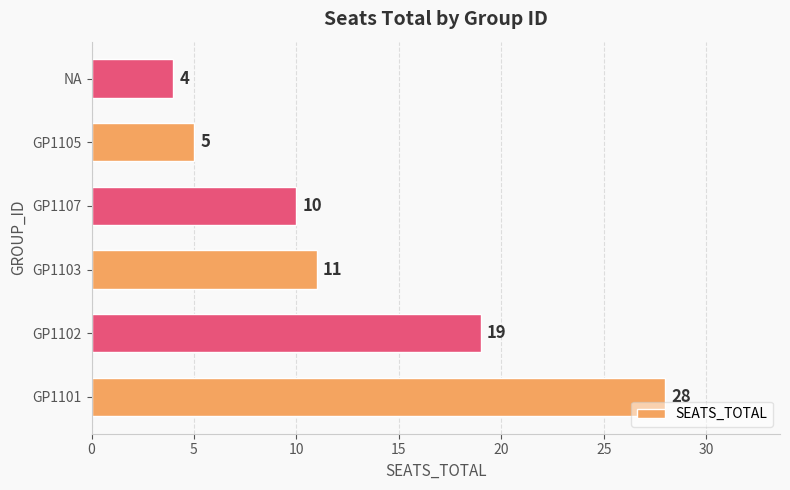

Count the number of data series in this chart.

1